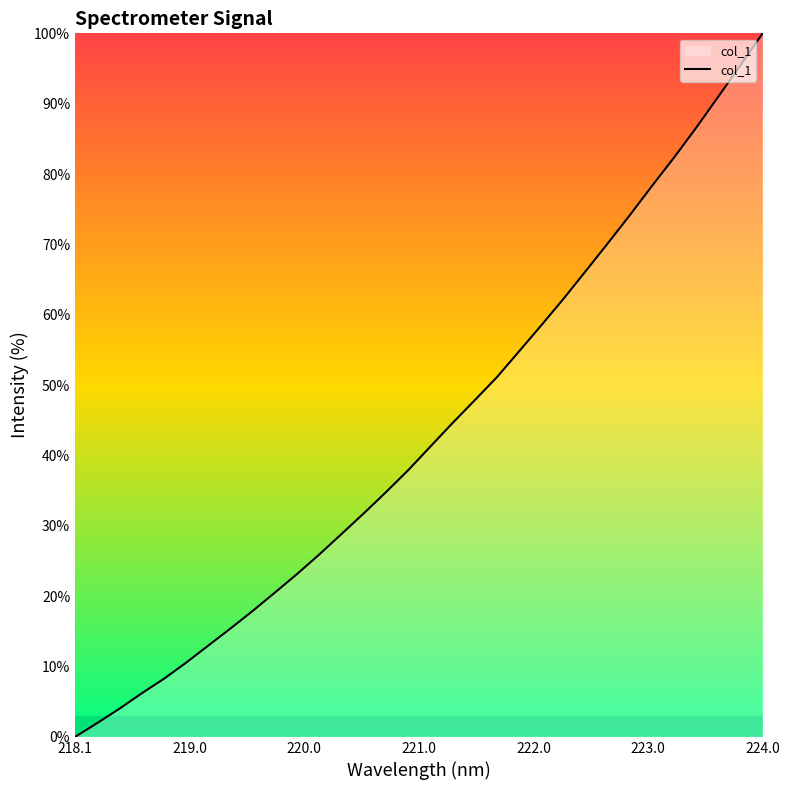

What is the difference between the maximum and minimum values?

100.0